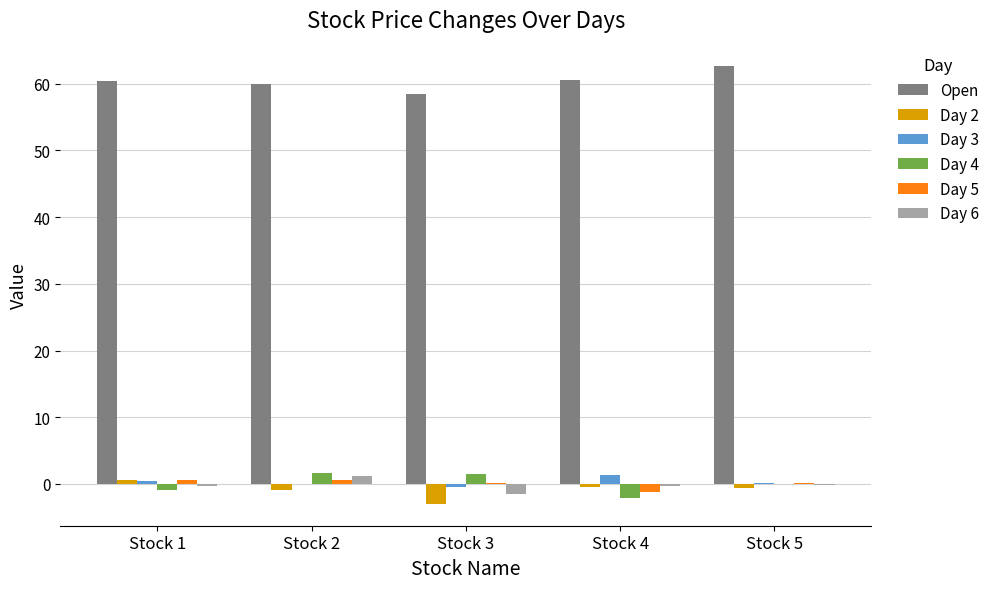

Which series has the largest total across all categories?

Open